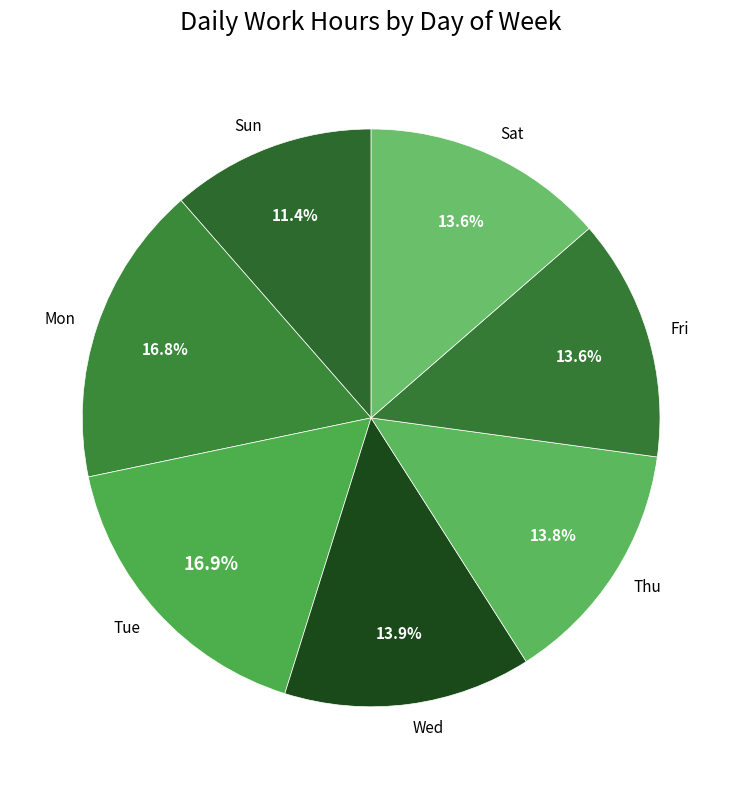

Combined, what portion of the pie is Fri and Sat?

27.2%